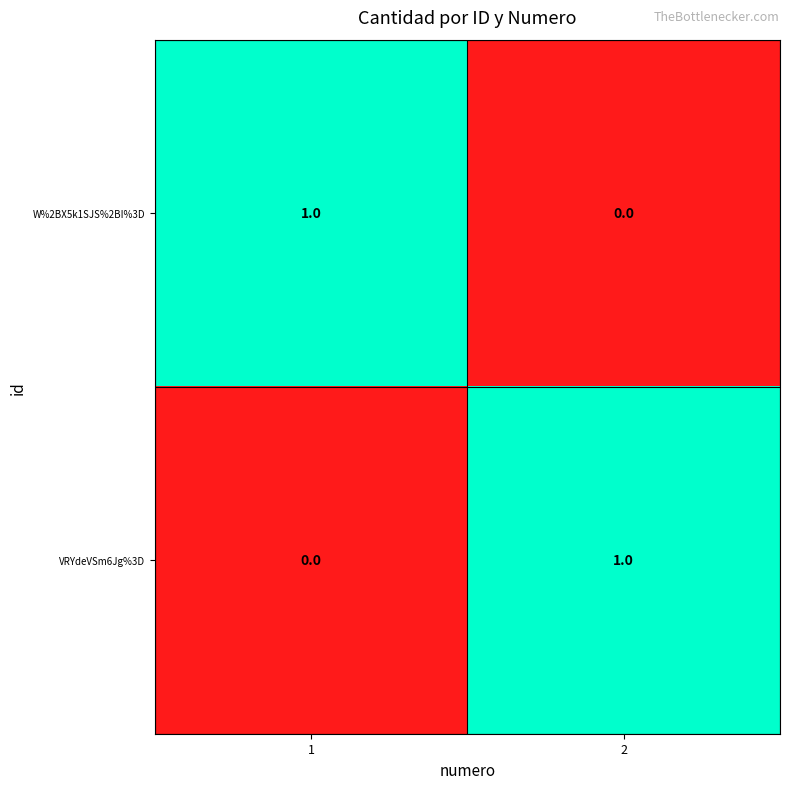

Reading left to right, what are all the values shown in this chart?

W%2BX5k1SJS%2BI%3D: 1	0
VRYdeVSm6Jg%3D: 0	1